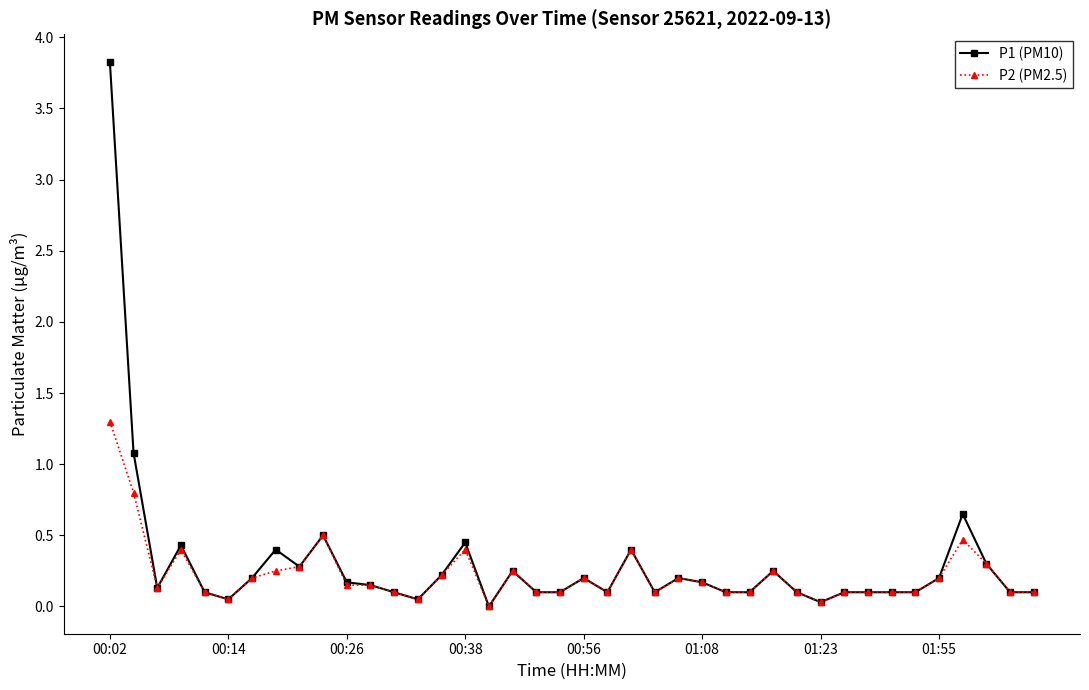

Which series has the widest spread of values?

P1 (PM10)